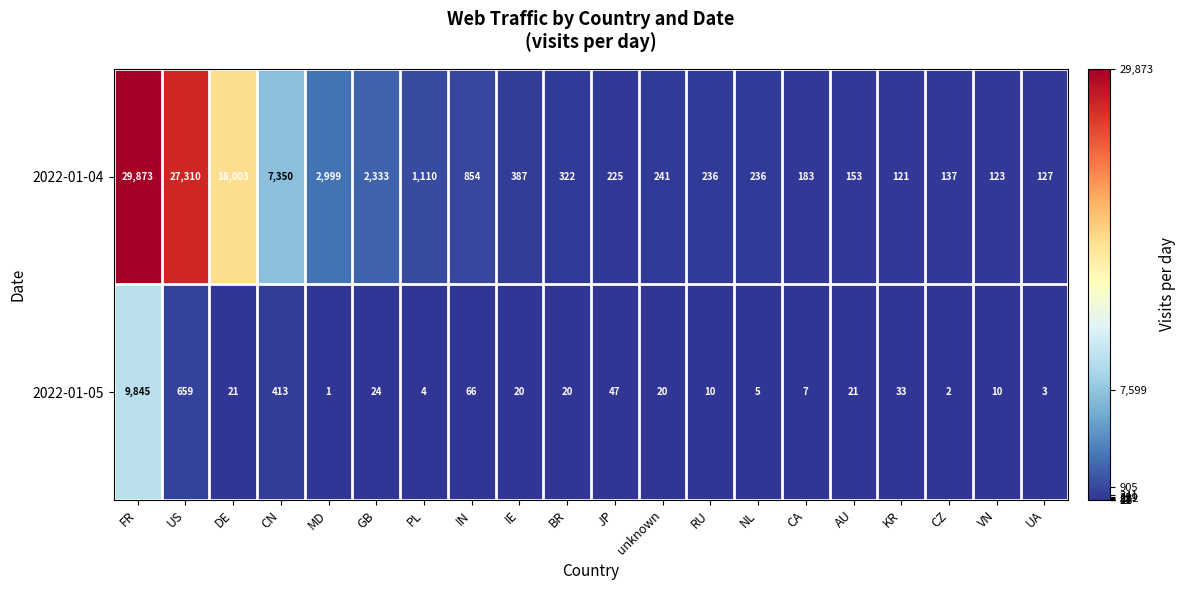

What is the difference between the highest and lowest values at BR?

302